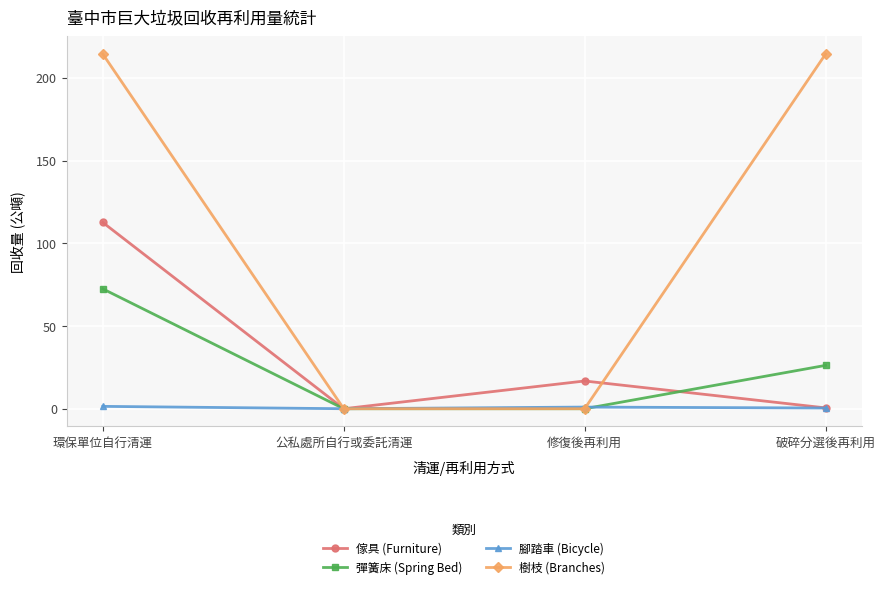

Is it true that 彈簧床 (Spring Bed) equals -46.1 at 修復後再利用?

False